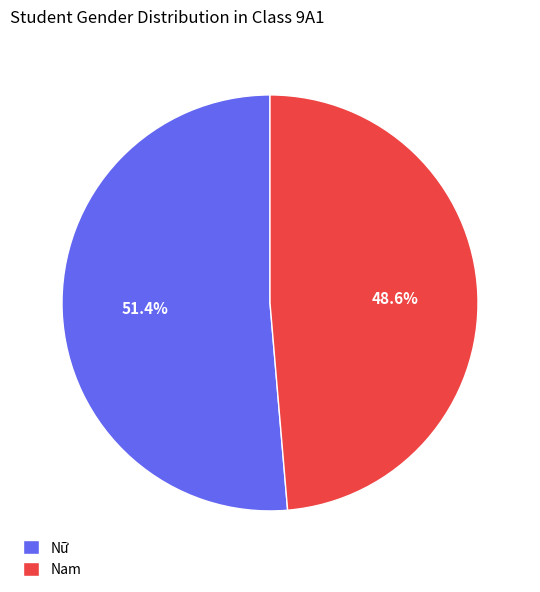

The Nam slice represents 35% of the pie. True or false?

False